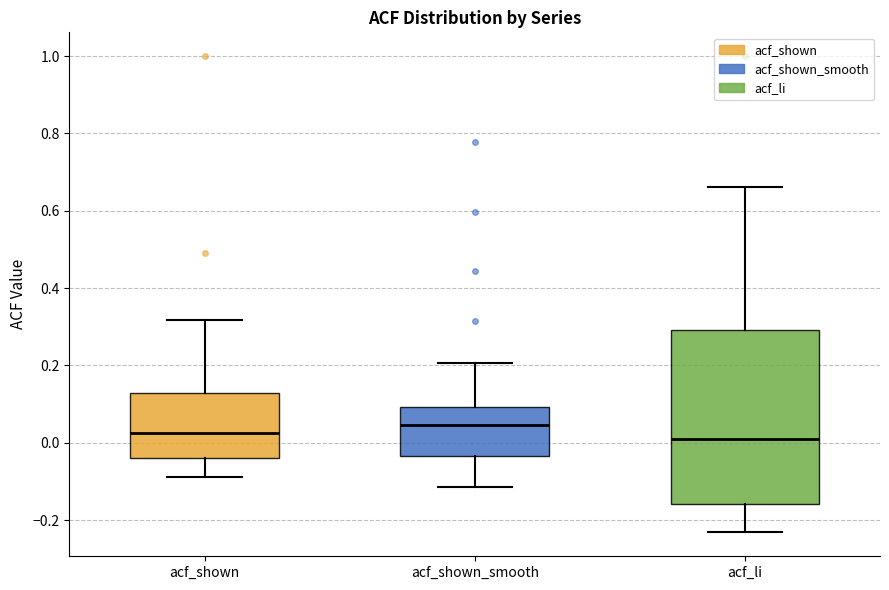

Which box has the highest median line?

acf_shown_smooth